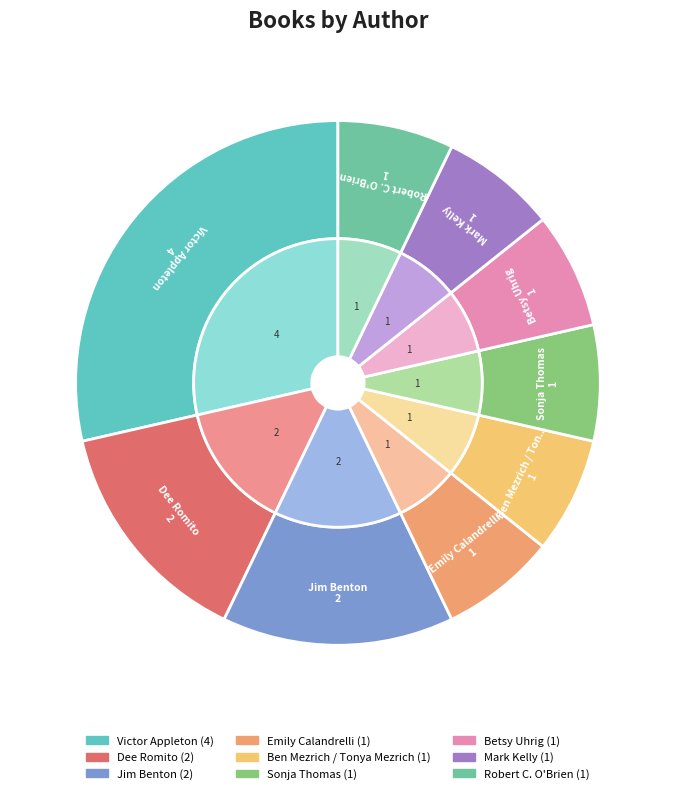

Which has a higher value, Victor Appleton or Betsy Uhrig?

Victor Appleton